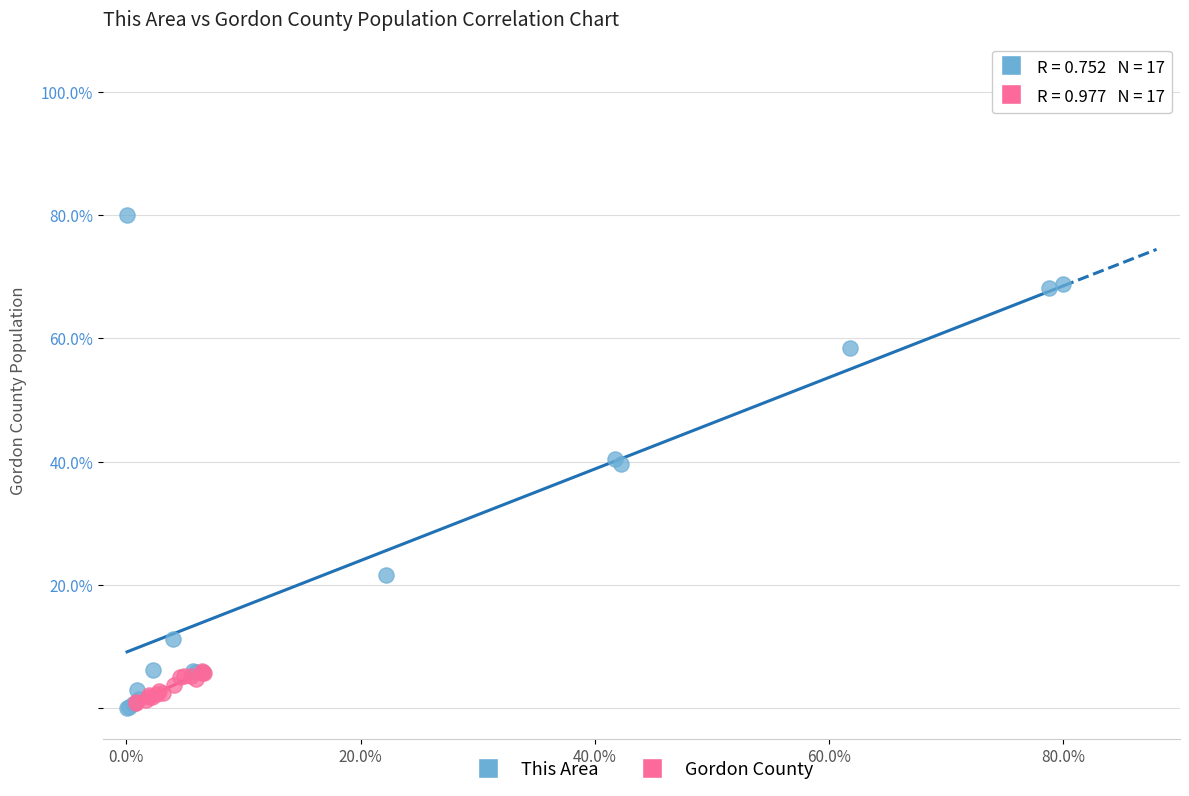

Which series has the widest spread of Y values?

This Area